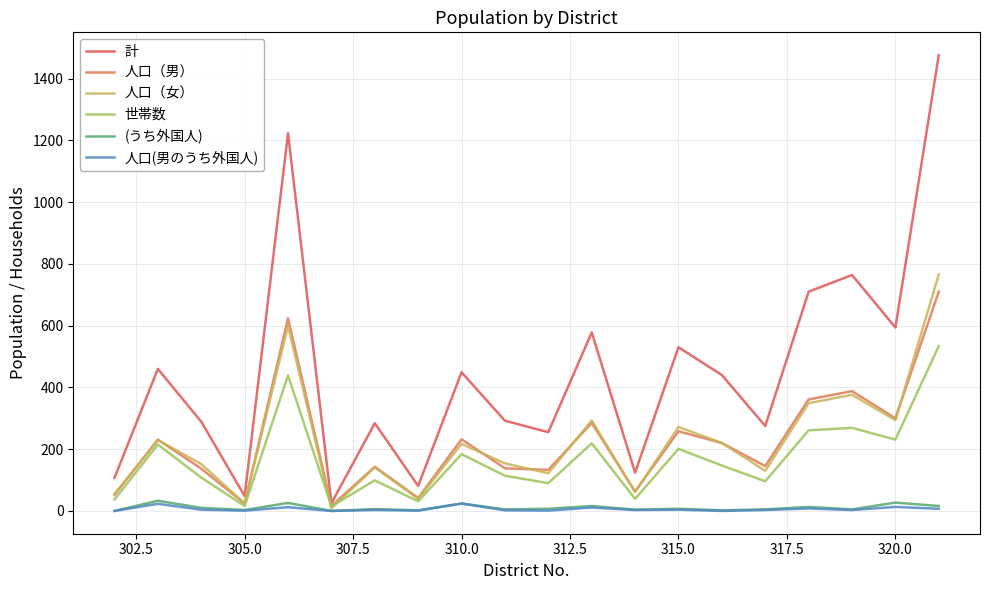

Which series has the widest spread of values?

計